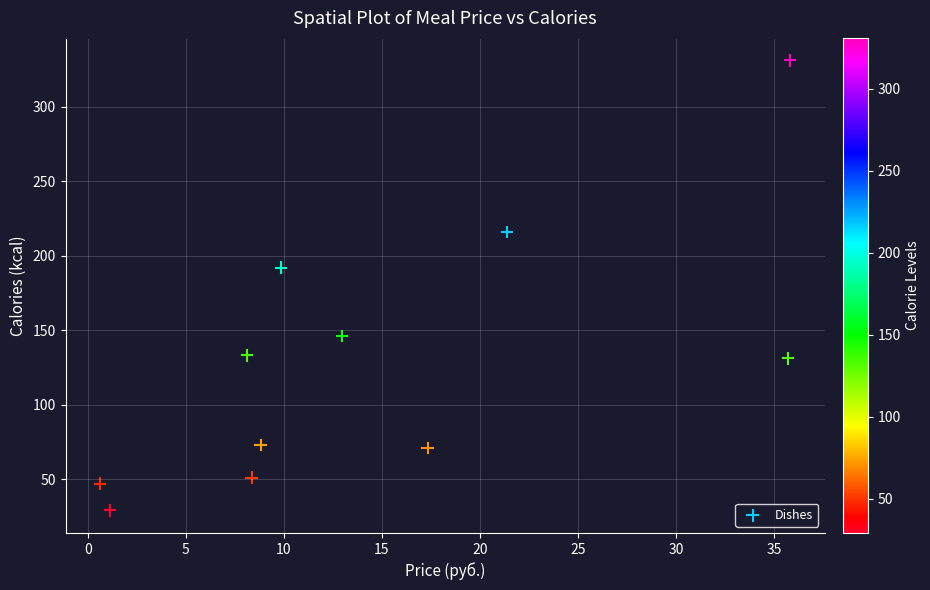

What is the range of Y values (max minus min)?

302